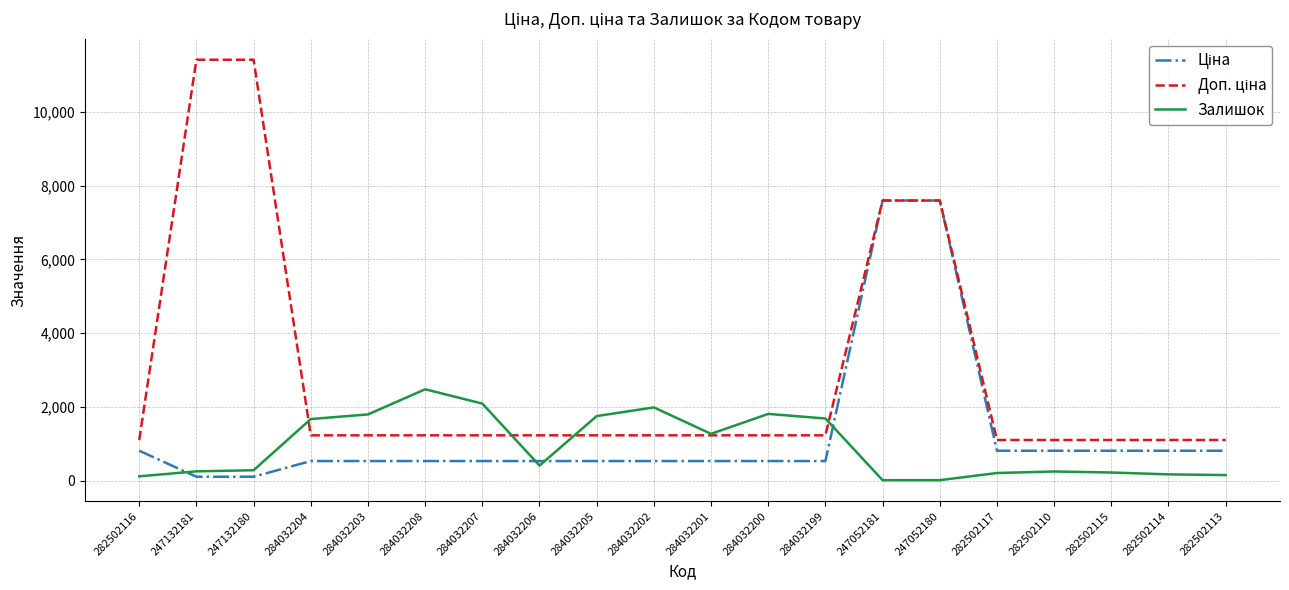

At which label does Залишок reach its peak?

284032208